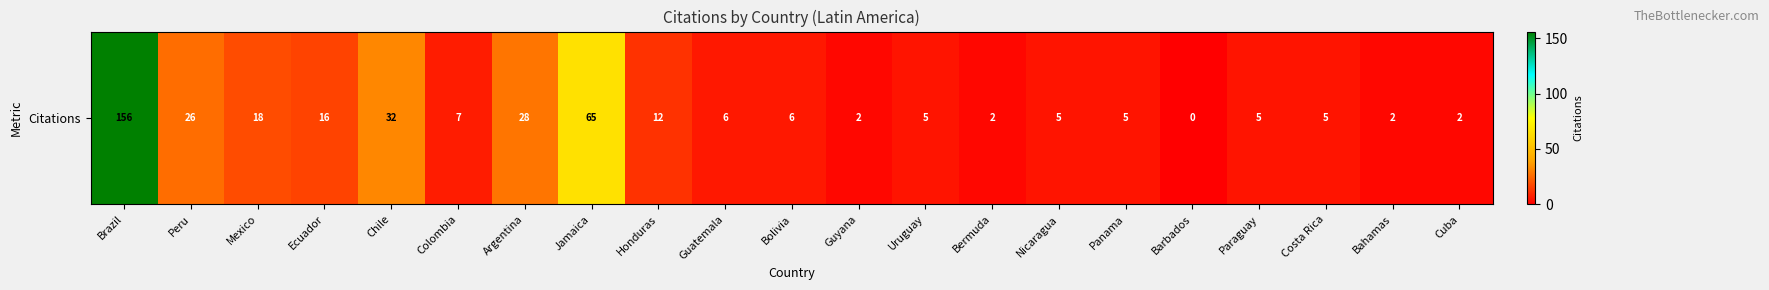

Which has a higher value, Brazil or Panama?

Brazil